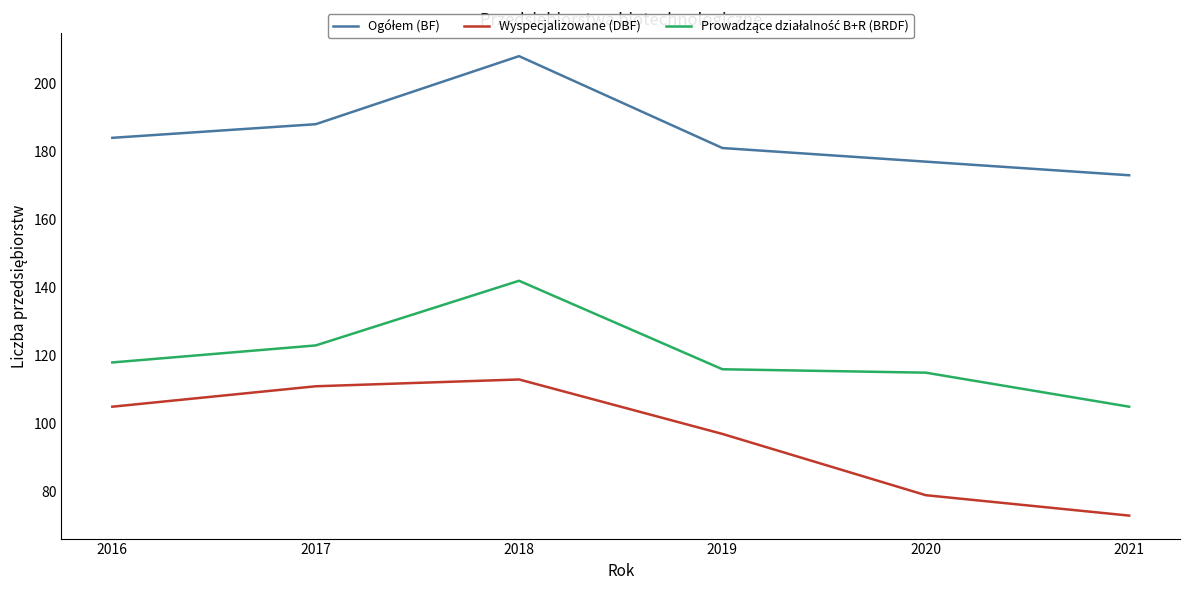

At which label does Wyspecjalizowane (DBF) reach its peak?

2018